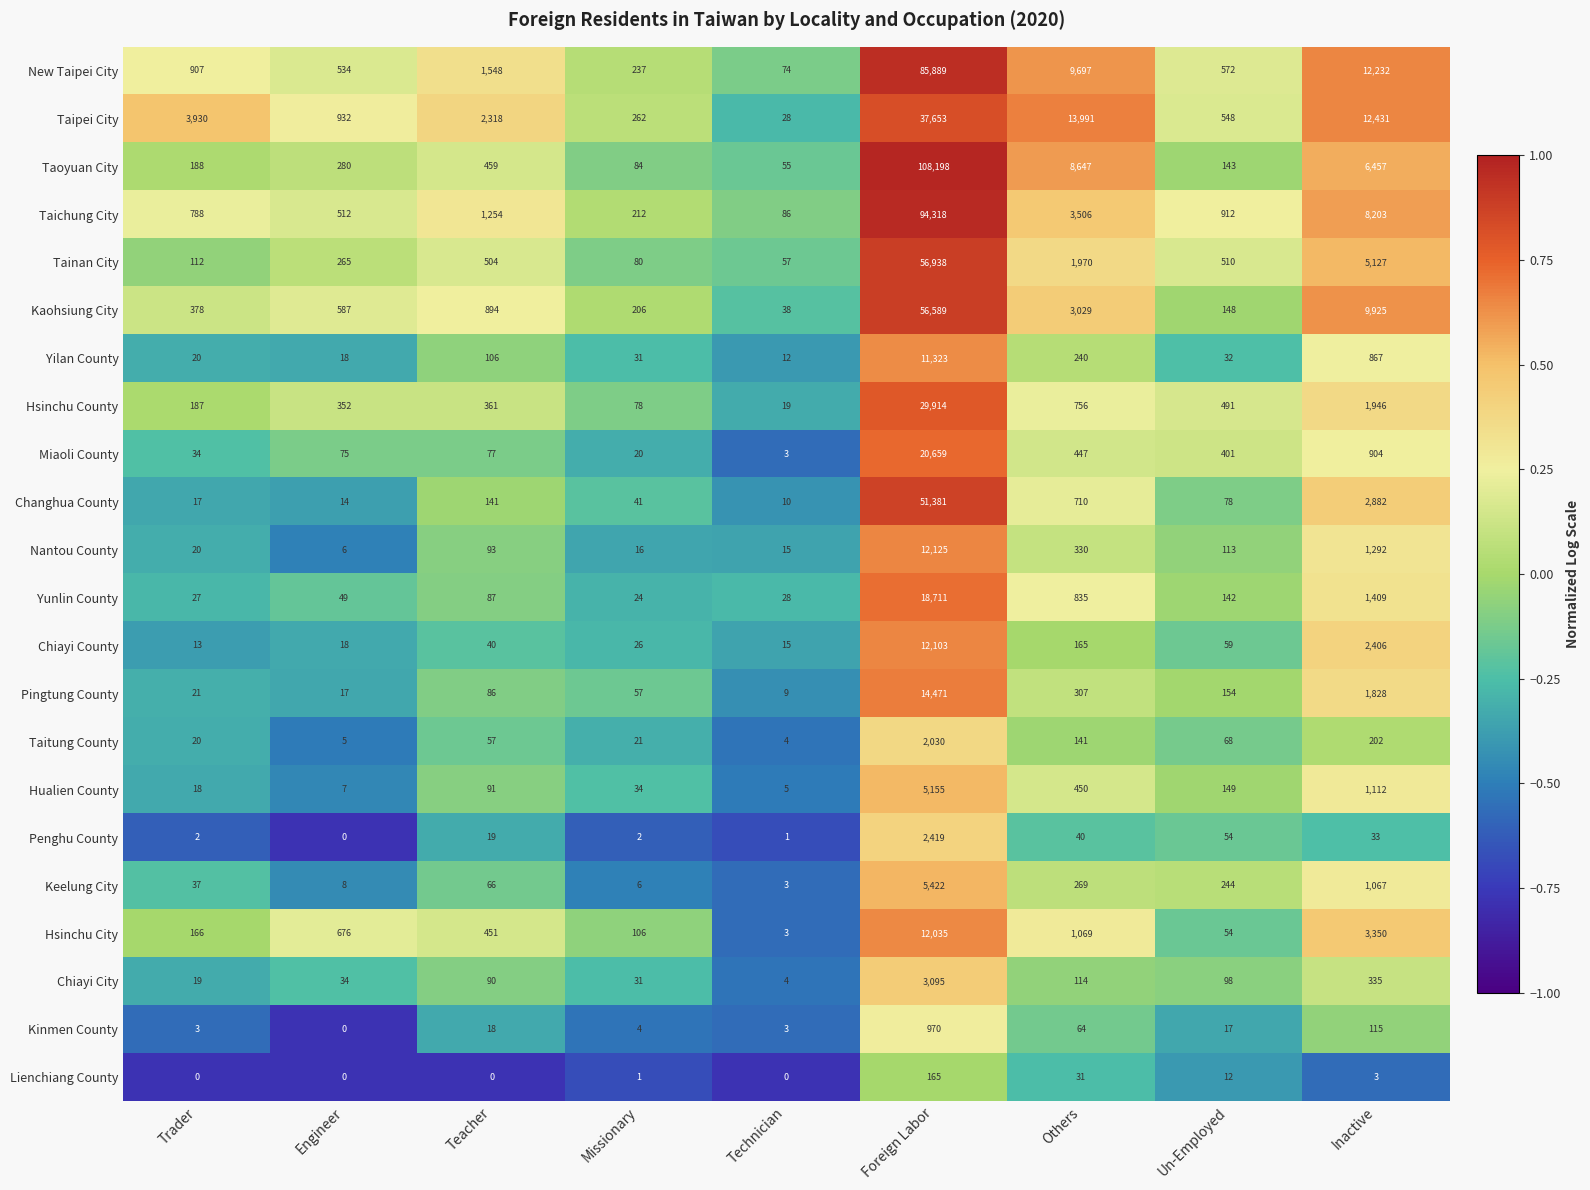

What is the minimum value shown in the chart?

0